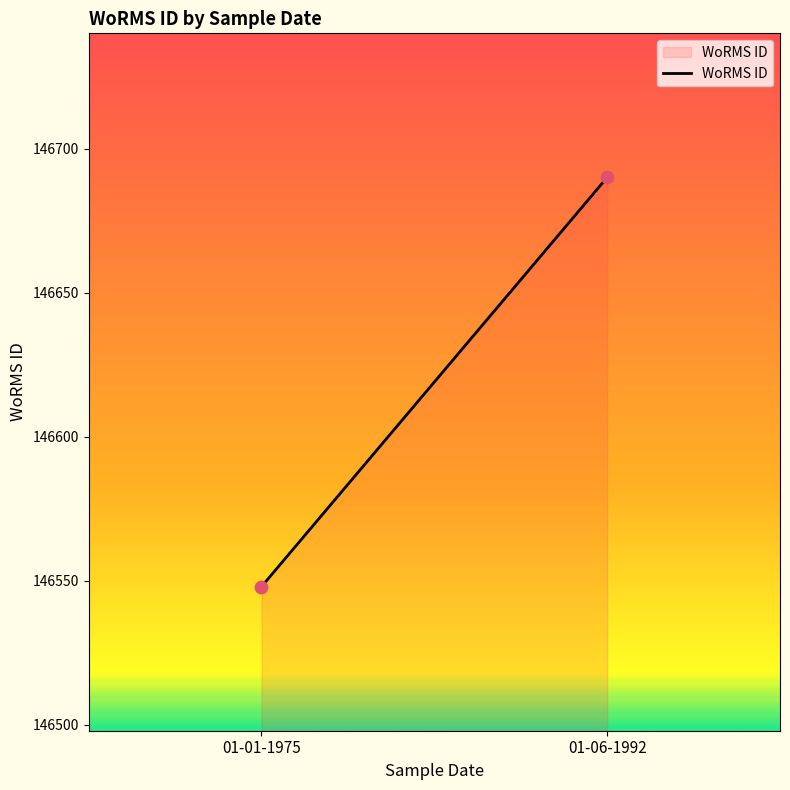

What is the average Y value?

146619